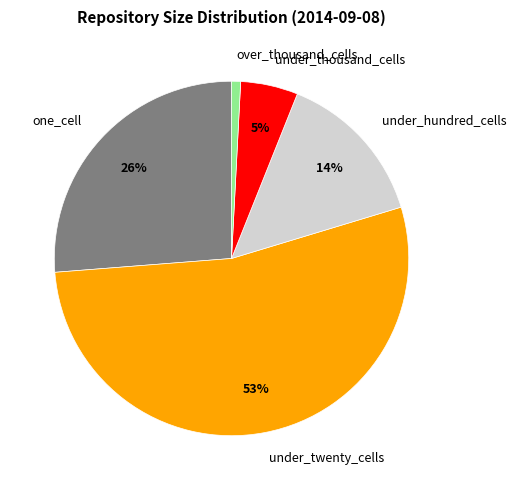

Is it true that under_hundred_cells is 14% of the pie?

True